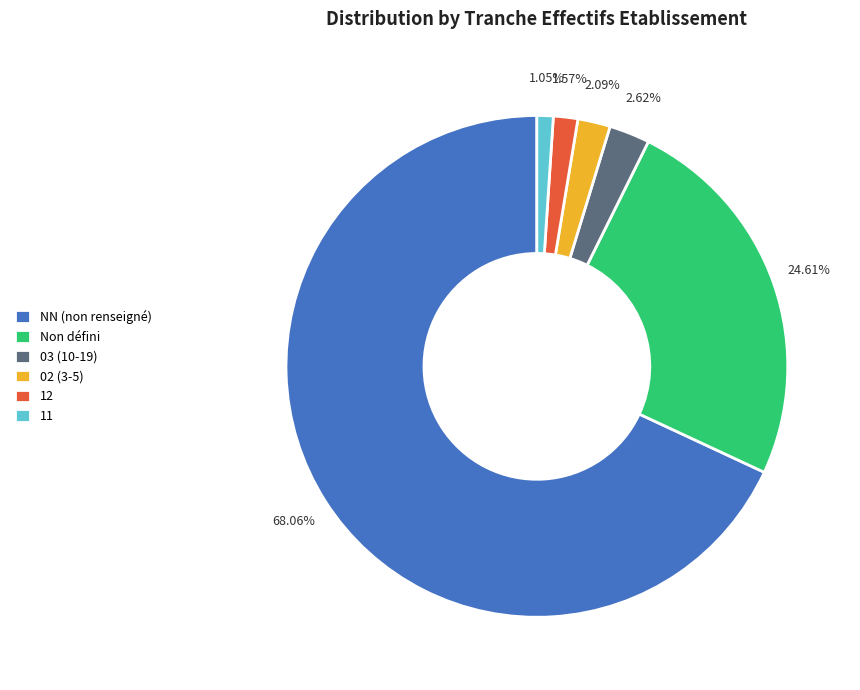

How many slices are in this pie chart?

6